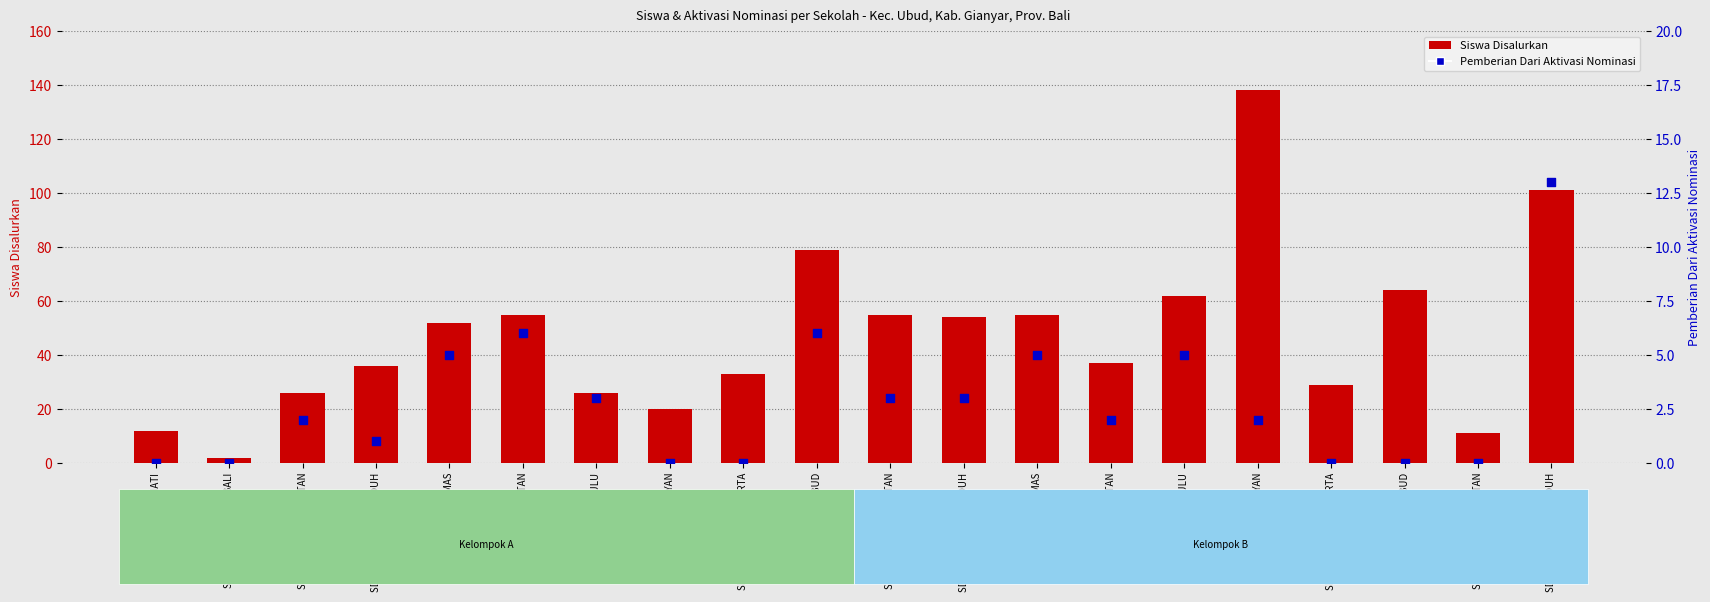

Which series reaches the maximum Y coordinate?

Siswa Disalurkan